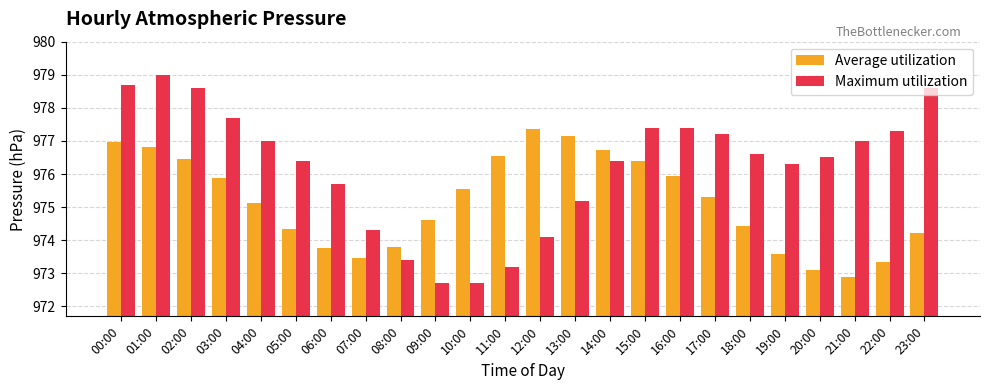

What is the minimum value for Average utilization?

972.9